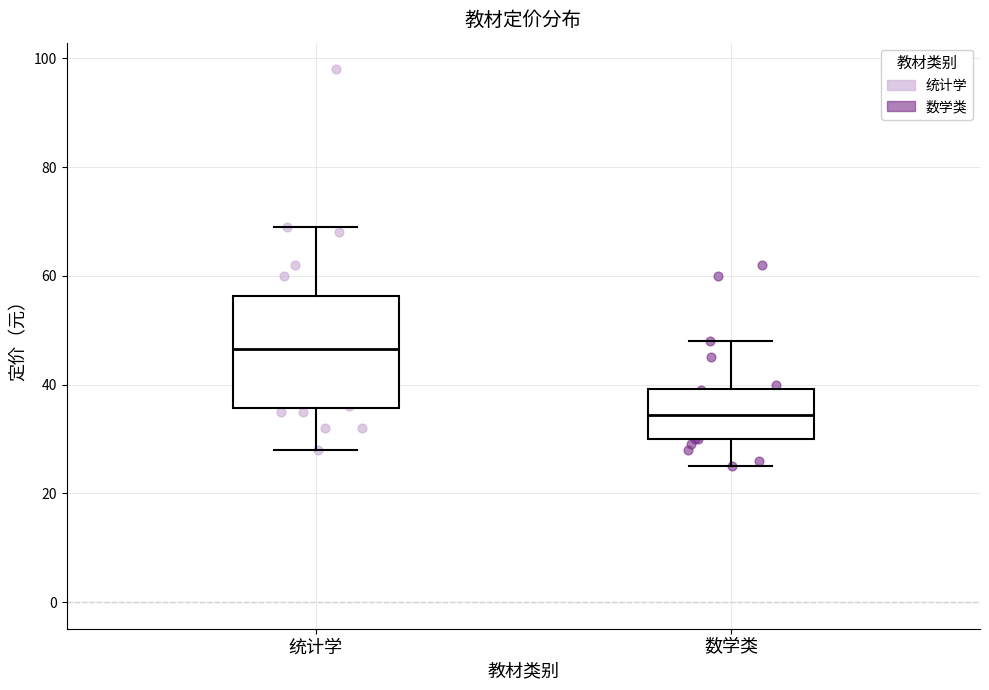

Reading left to right, read every box against the y-axis: the position of its median line, the range the box covers, and the ends of its whiskers. The values are not printed on the chart, so give them approximately, as read against the axis.

统计学: median 46, box 36 to 56, whiskers 28 to 70
数学类: median 34, box 30 to 40, whiskers 26 to 48